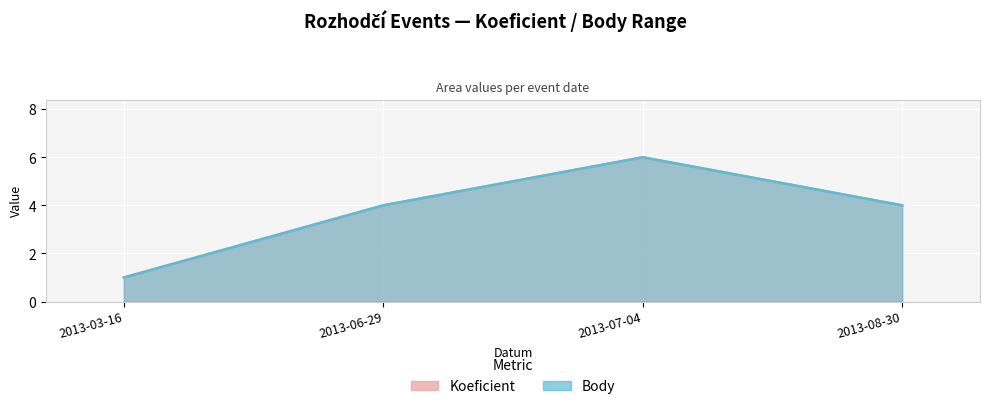

Reading right to left, extract all data points from this chart.

Koeficient: 2013-08-30=4	2013-07-04=6	2013-06-29=4	2013-03-16=1
Body: 2013-08-30=4	2013-07-04=6	2013-06-29=4	2013-03-16=1